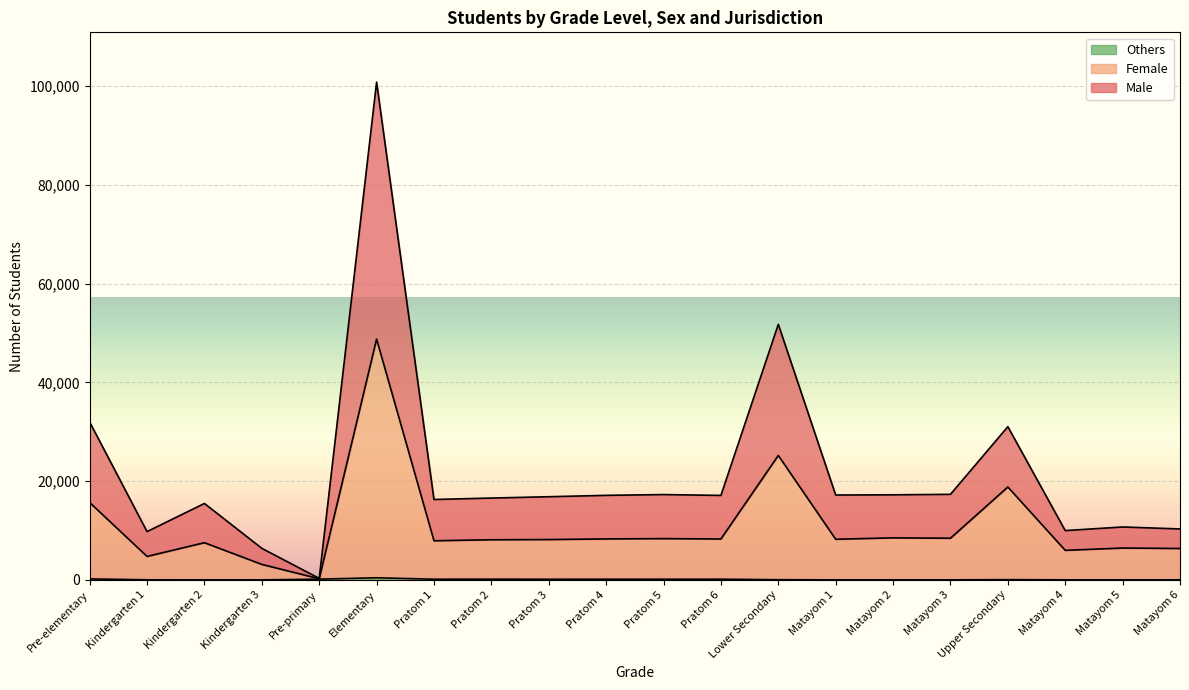

Reading right to left, list all the values displayed in this chart.

Male: 10320	10721	9989	31030	17331	17232	17190	51753	17109	17282	17124	16846	16577	16286	100795	308	6396	15481	9784	31969
Female: 6366	6456	5992	18814	8443	8518	8236	25197	8289	8365	8302	8176	8132	7932	48767	235	3144	7536	4758	15673
Others: 21	13	19	53	16	15	13	44	146	141	142	135	156	142	433	154	9	20	23	206